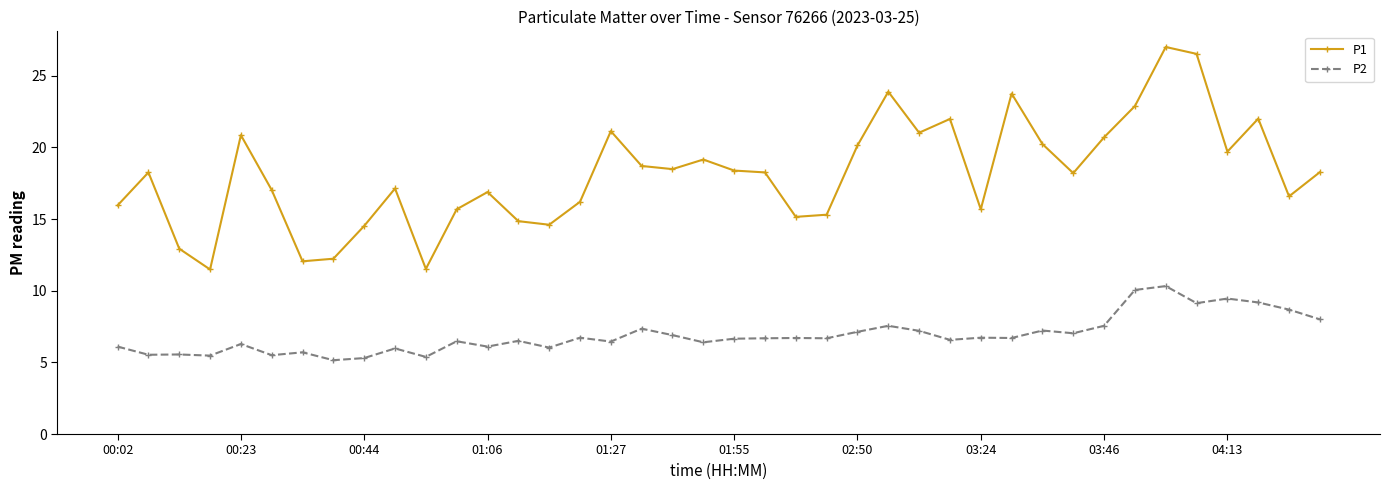

Rank the series by their average value, from lowest to highest.

P2, P1